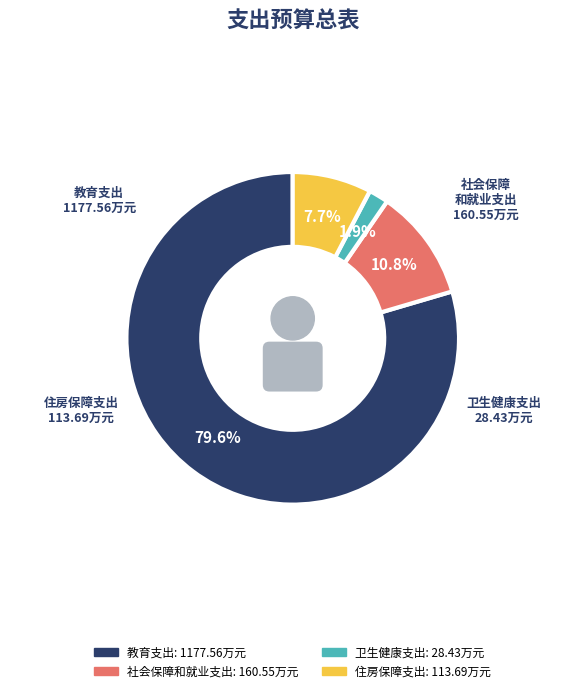

To the nearest percent, what is the difference between the largest and smallest slice percentages?

78%